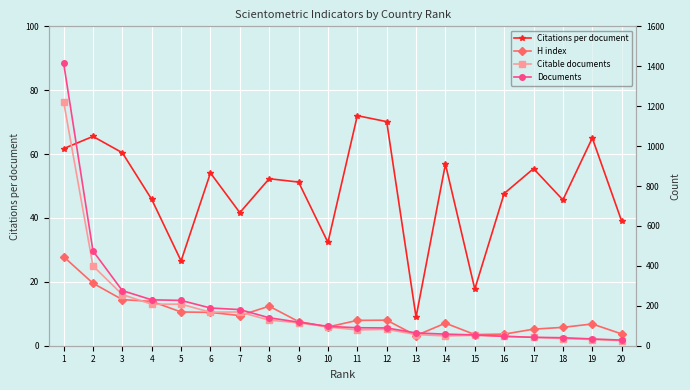

What is the minimum value shown in the chart?

9.0